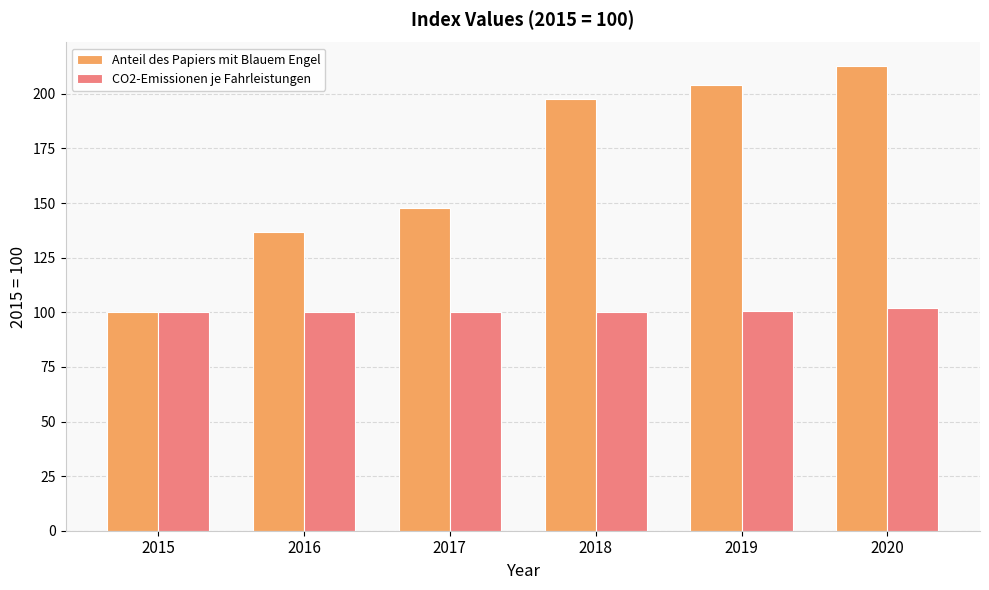

The value of CO2-Emissionen je Fahrleistungen at 2016 is 100.0. True or false?

True